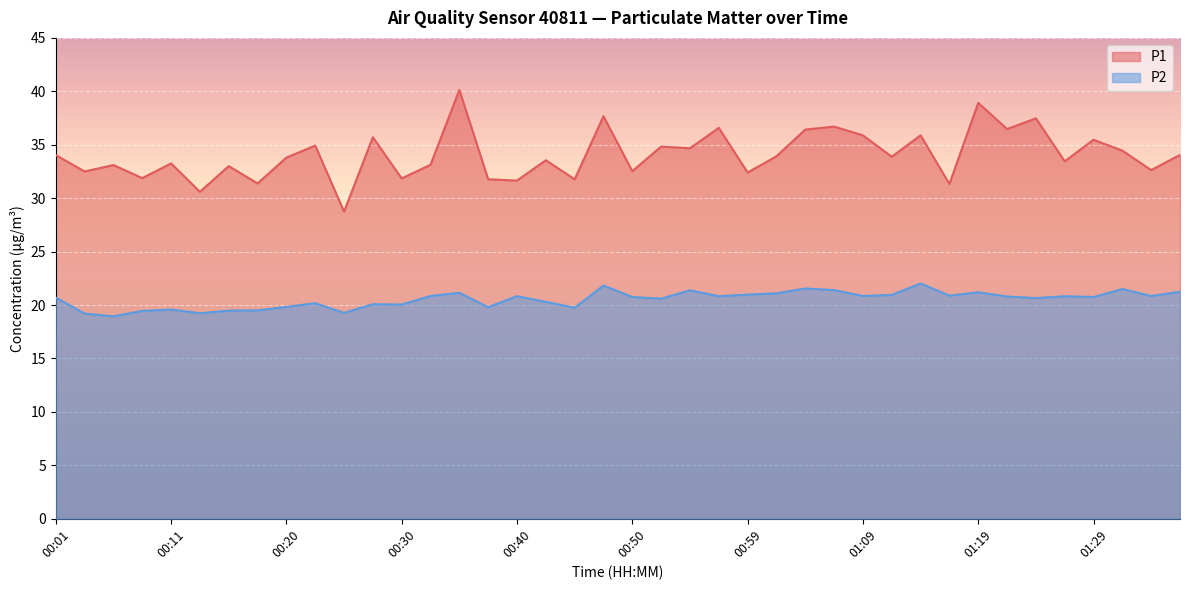

What is the difference between the maximum and minimum values in the P2 series?

3.1